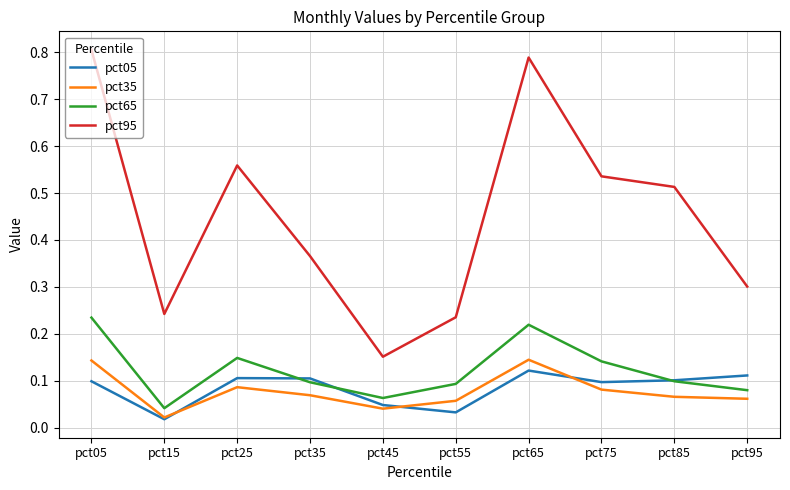

Which series changed the most between pct05 and pct25?

pct95